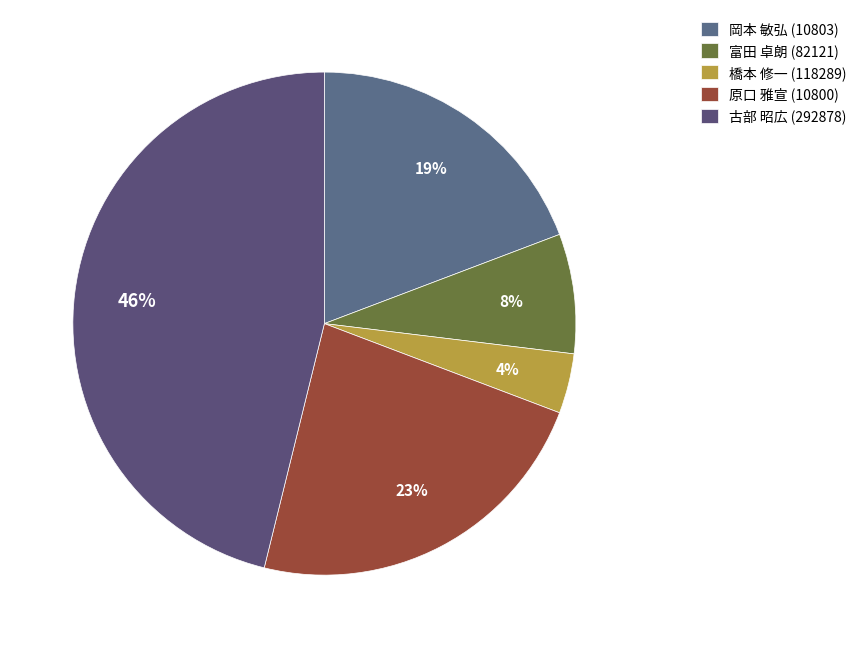

How many segments does this pie chart have?

5